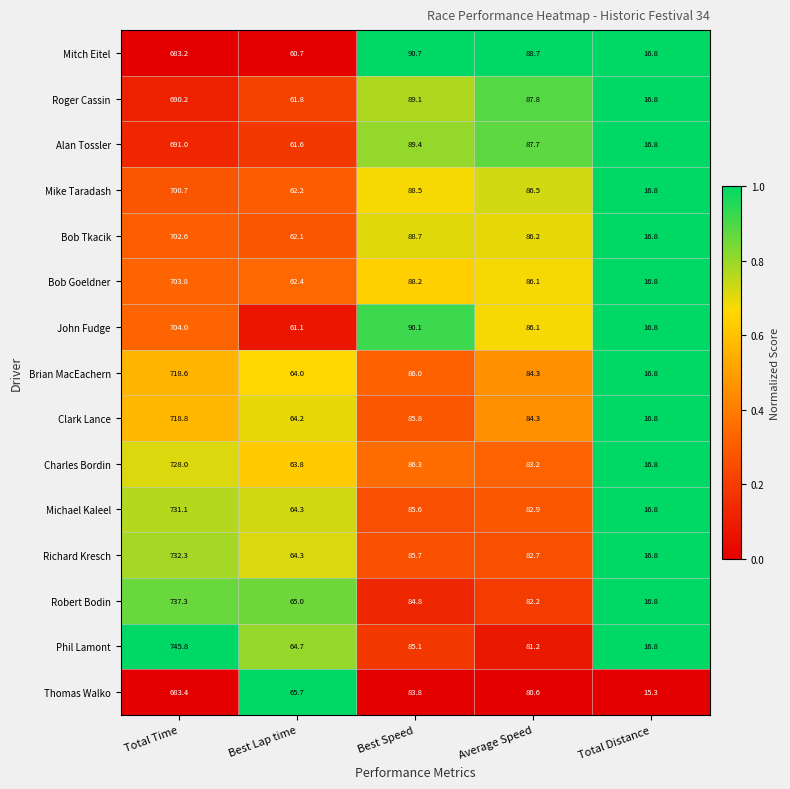

Which label corresponds to the largest value in the chart?

Total Time